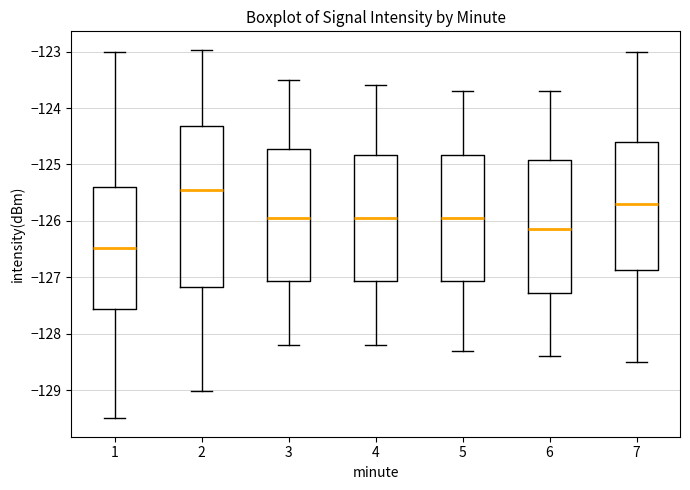

Where does the lower whisker of the box at x = 7 end on the y-axis? The values are not printed on the chart, so give them approximately, as read against the axis.

-128.5